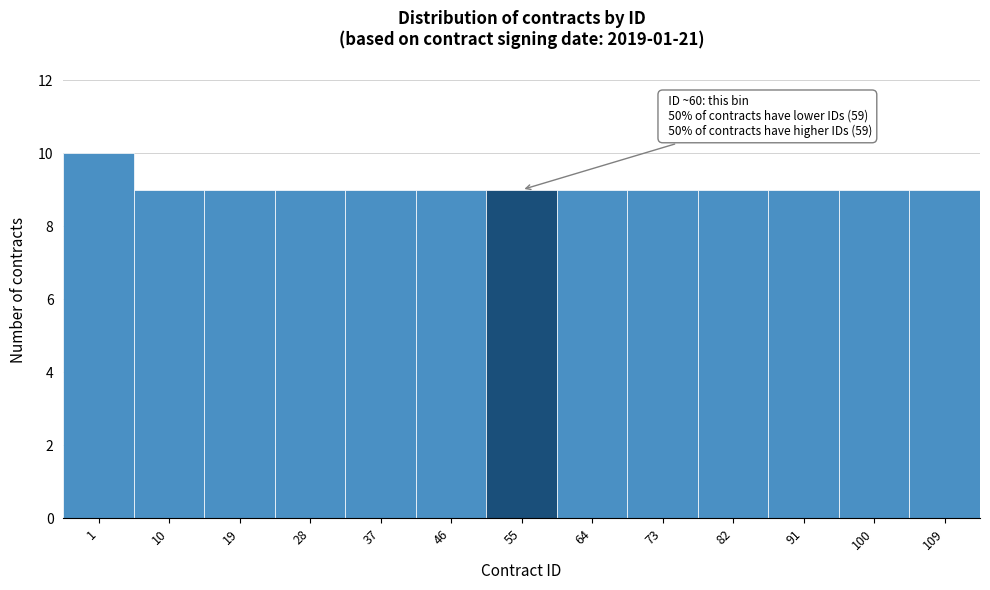

Reading left to right, extract all data points from this chart.

10	9	9	9	9	9	9	9	9	9	9	9	9